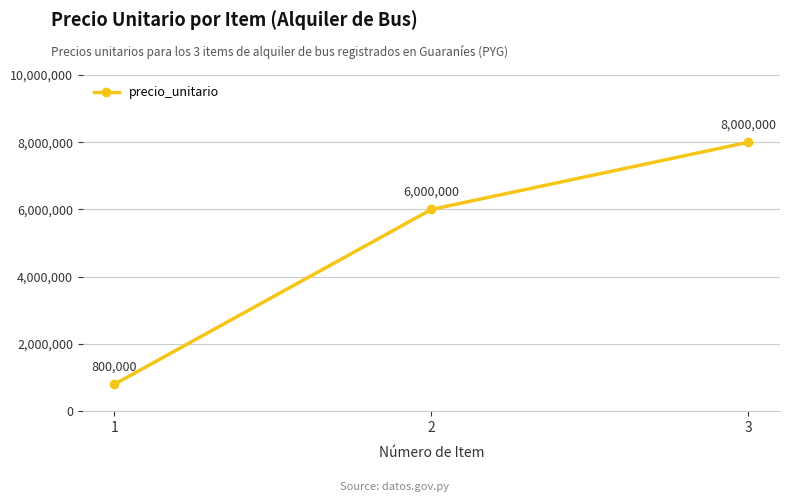

Between 1 and 2, which is larger?

2